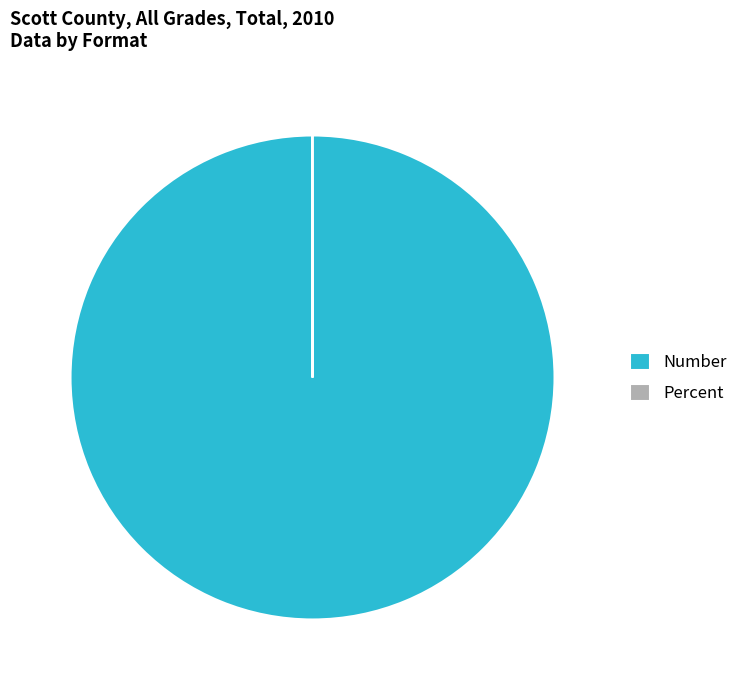

Does any single category account for the majority?

Yes